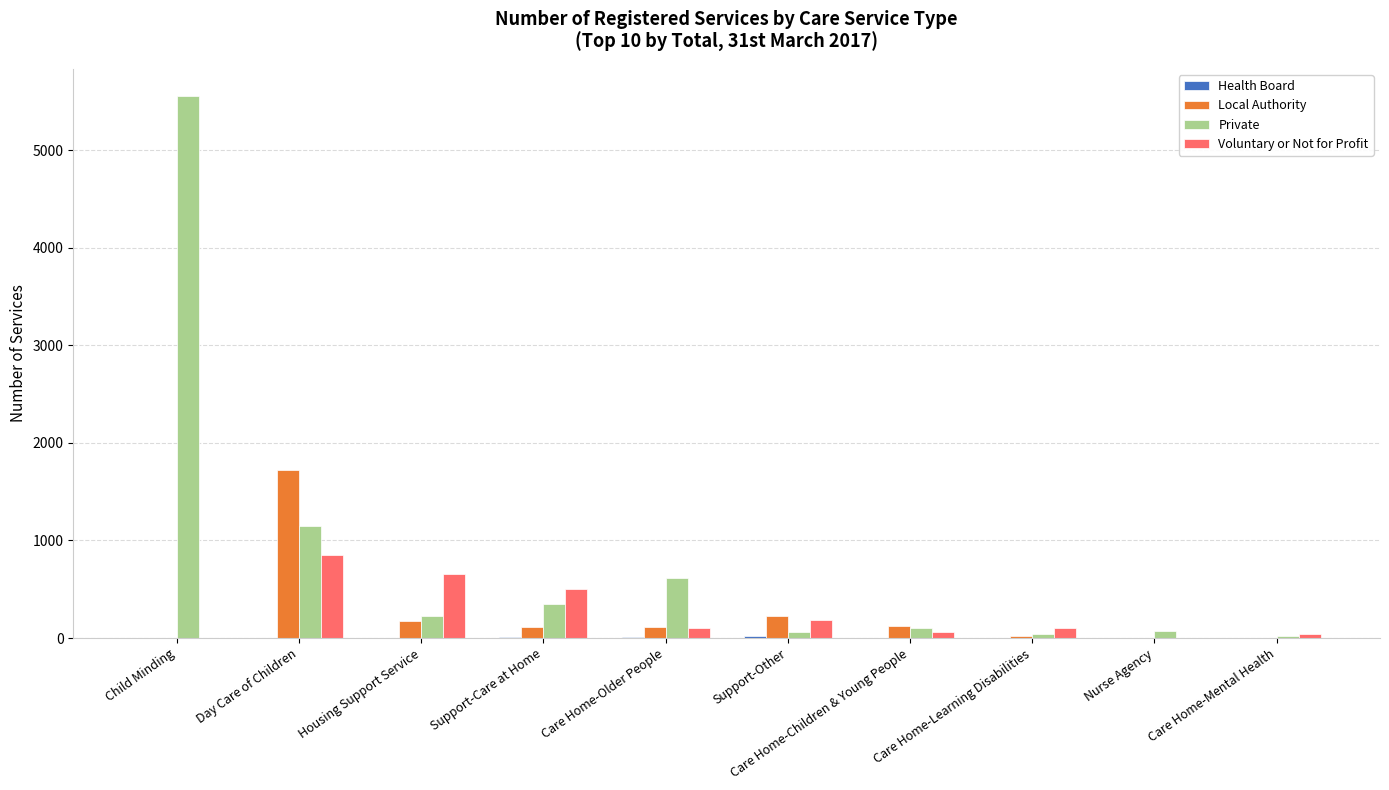

How many groups of bars are there?

10